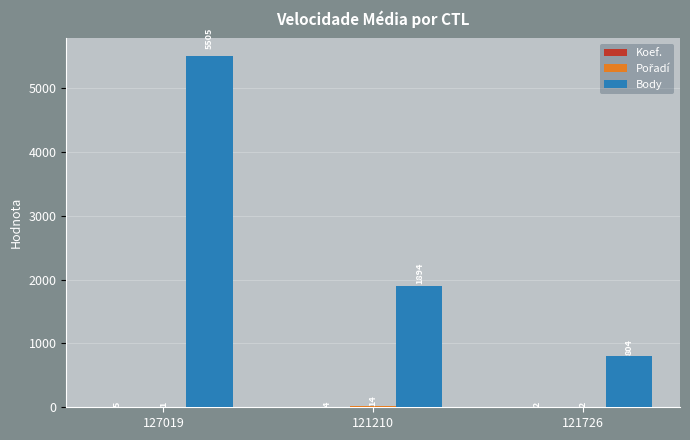

Which series changed the most between 127019 and 121726?

Body